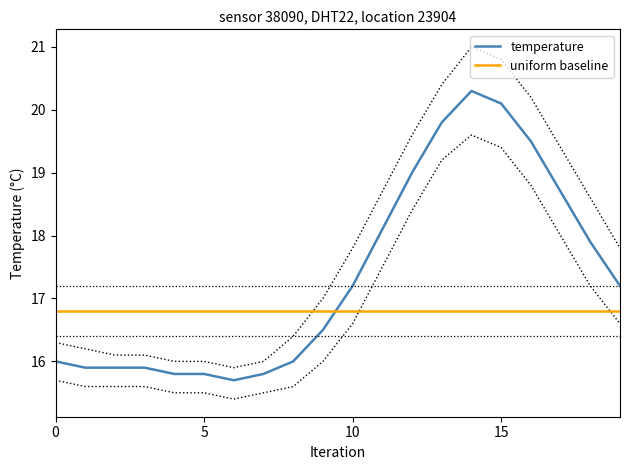

What is the maximum value for temperature?

20.3